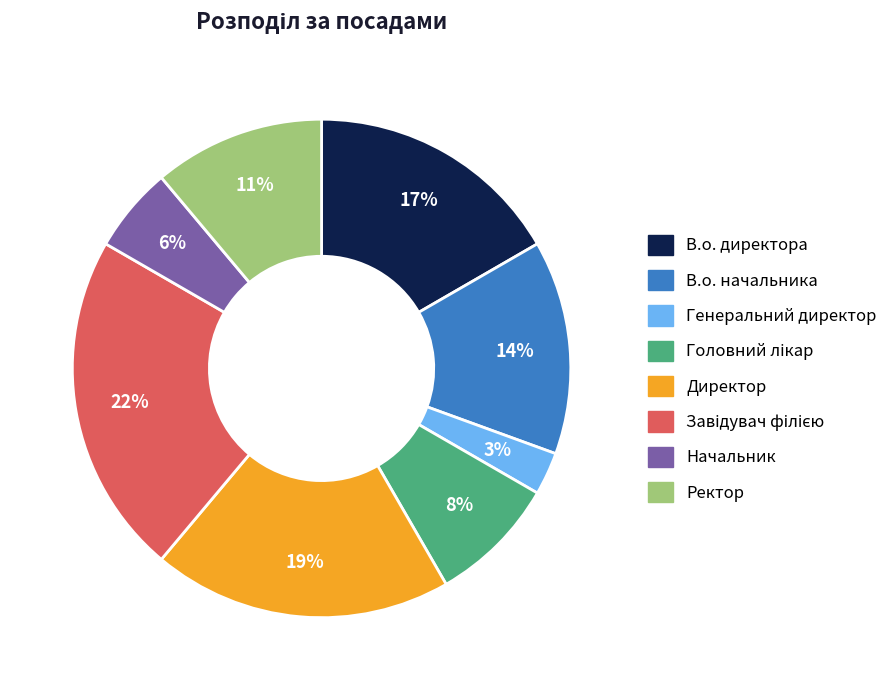

The В.о. начальника slice represents 8% of the pie. True or false?

False